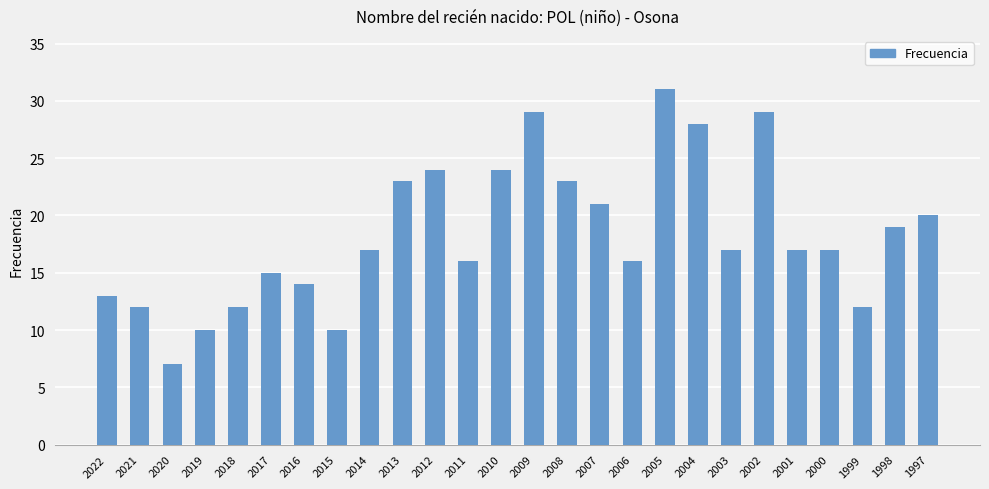

What is the value of the 2nd bar from the left?

12